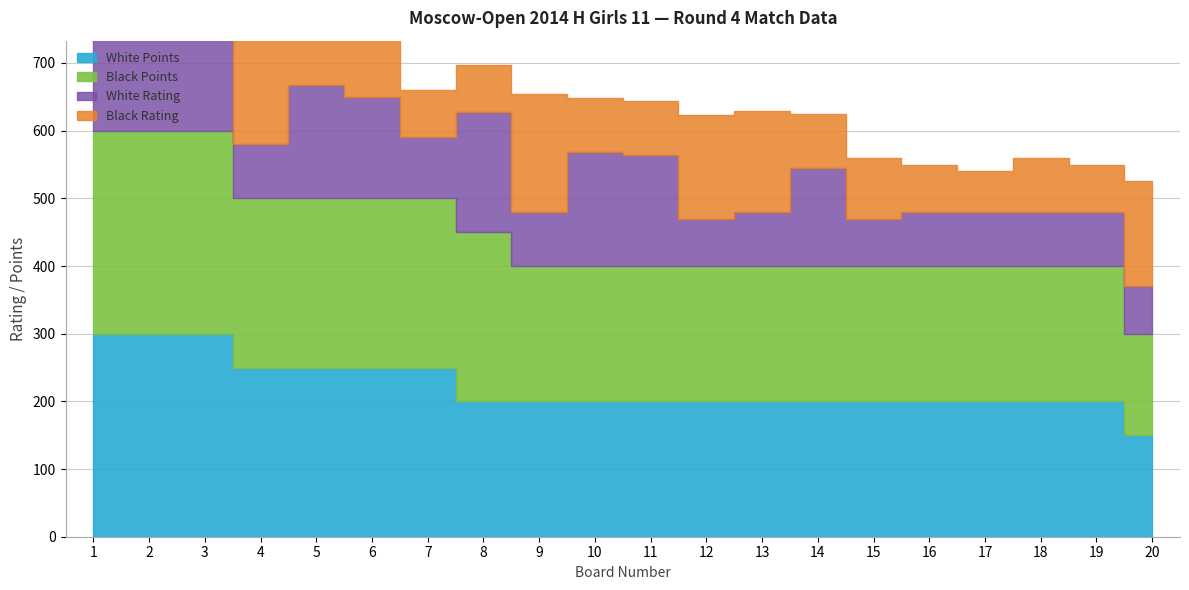

True or false: White Rating and Black Rating cross at least once.

True